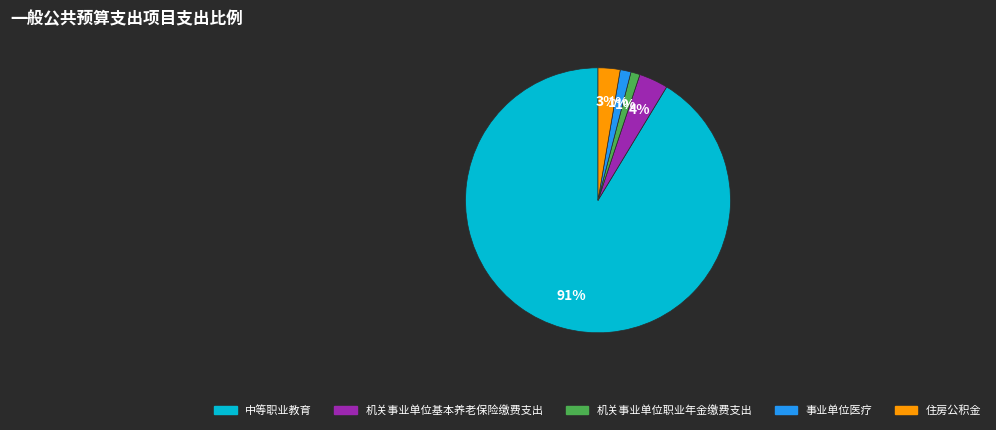

To the nearest percent, what is the difference between the largest and smallest slice percentages?

90%